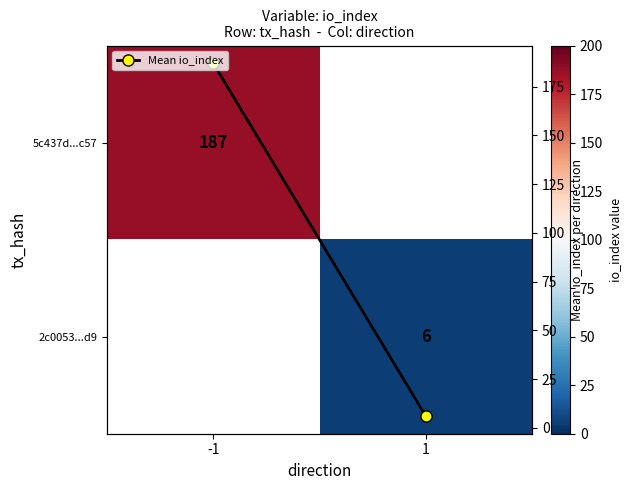

Which category has the highest value in the Mean io_index series?

-1